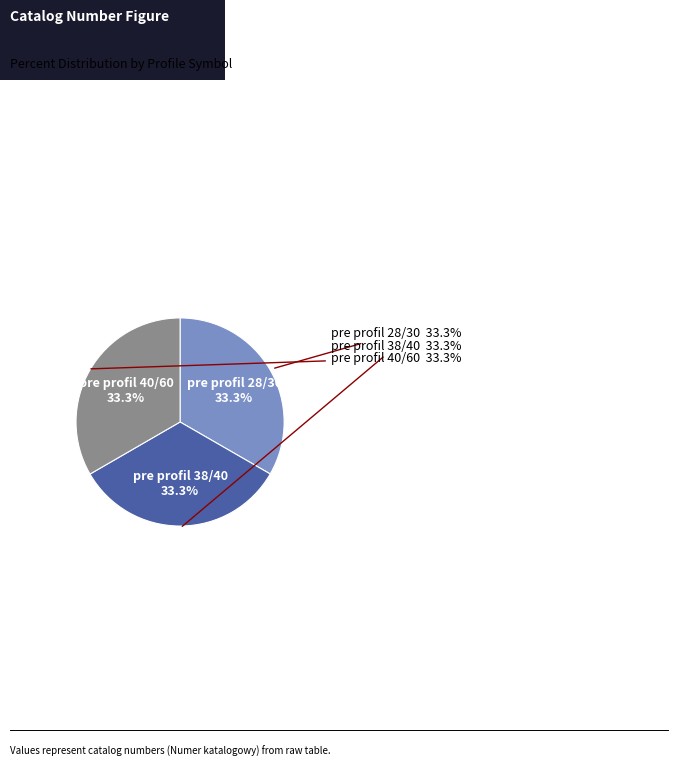

To the nearest percent, what is the combined percentage of pre profil 38/40 and pre profil 28/30?

67%